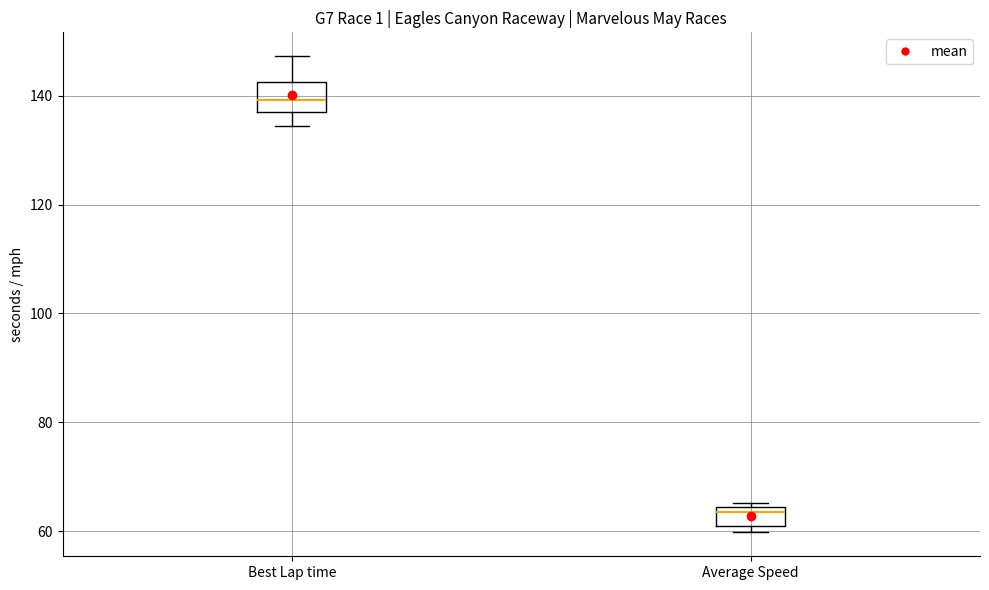

Reading left to right, transcribe this box plot: for each box, give where its median line is, the range the box spans, and where its two whiskers end, as read against the y-axis. The values are not printed on the chart, so give them approximately, as read against the axis.

Best Lap time: median 140, box 138 to 142, whiskers 134 to 148
Average Speed: median 64 (just below the box's upper edge), box 62 to 64, whiskers 60 to 66